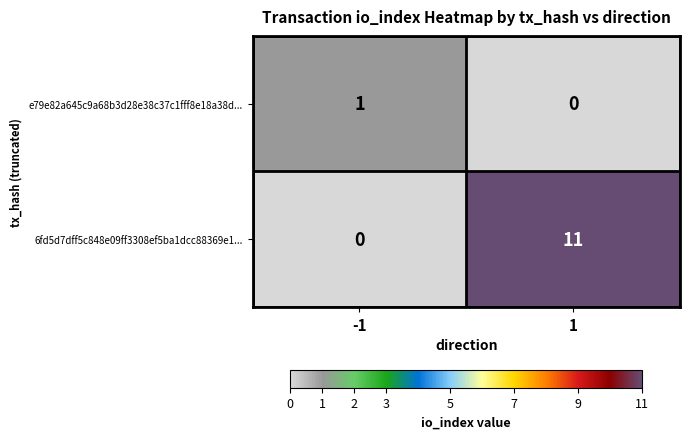

Reading right to left, what are all the values shown in this chart?

e79e82a645c9a68b3d28e38c37c1fff8e18a38d...: 0	1
6fd5d7dff5c848e09ff3308ef5ba1dcc88369e1...: 11	0